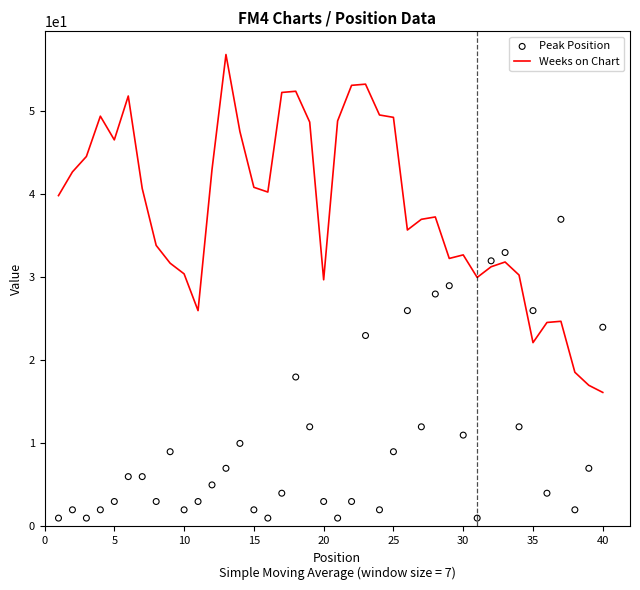

Which series reaches the minimum Y coordinate?

Peak Position